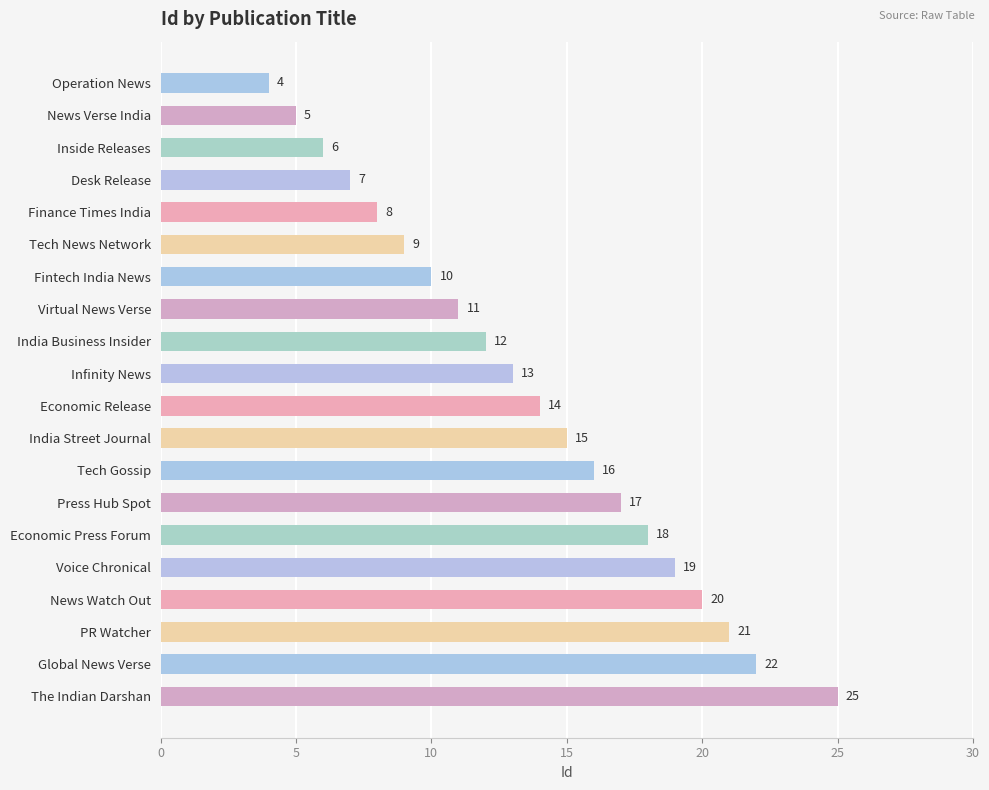

What is the difference between the maximum and minimum values?

21